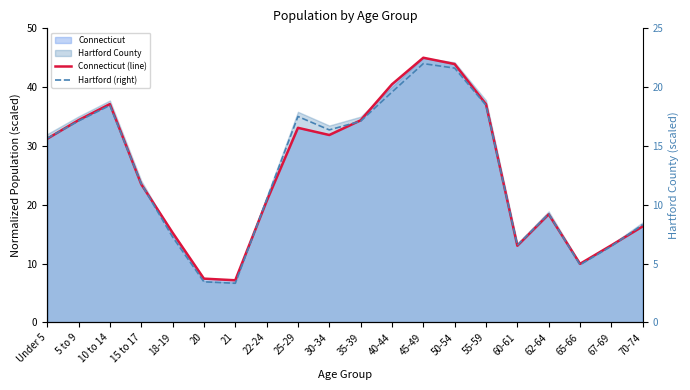

Reading left to right, list all the values displayed in this chart.

Connecticut (line): Under 5=31.2	5 to 9=34.4	10 to 14=37.1	15 to 17=23.5	18-19=15.3	20=7.4	21=7.2	22-24=20.6	25-29=33.1	30-34=31.9	35-39=34.4	40-44=40.5	45-49=45.0	50-54=43.9	55-59=37.1	60-61=13.0	62-64=18.4	65-66=10.0	67-69=13.1	70-74=16.3
Hartford (right): Under 5=15.7	5 to 9=17.1	10 to 14=18.4	15 to 17=11.8	18-19=7.3	20=3.4	21=3.3	22-24=10.4	25-29=17.5	30-34=16.4	35-39=17.1	40-44=19.6	45-49=22.0	50-54=21.6	55-59=18.5	60-61=6.6	62-64=9.2	65-66=4.9	67-69=6.5	70-74=8.3